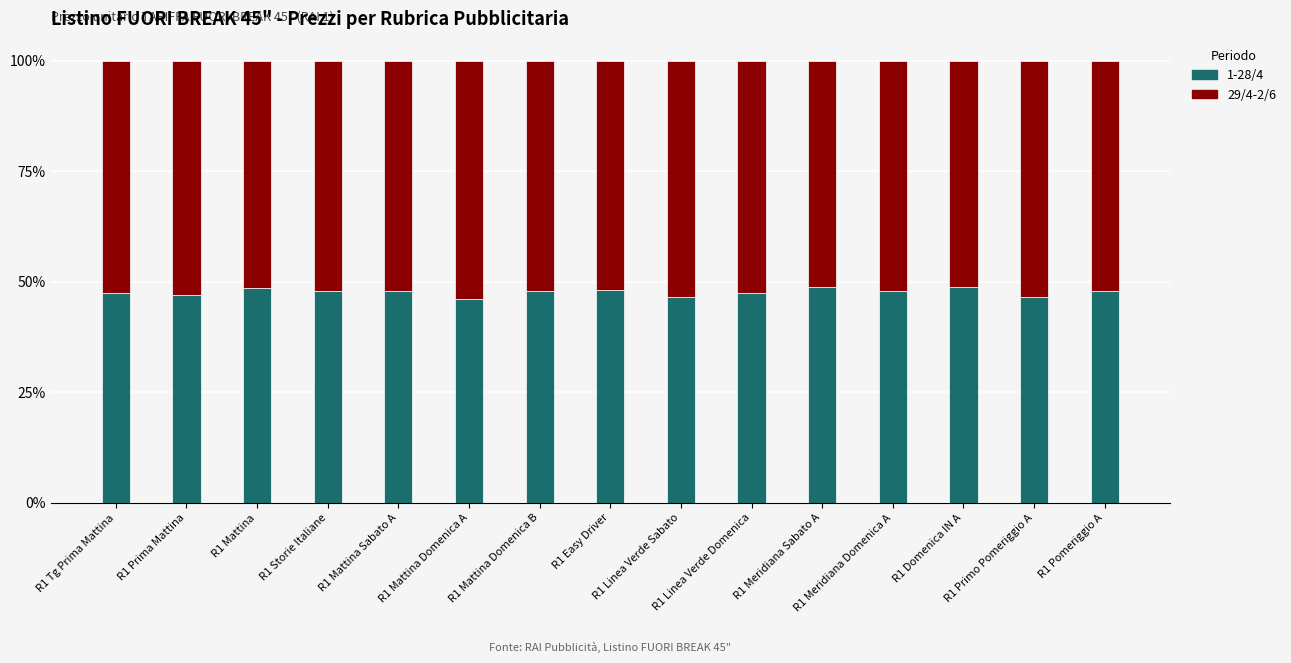

What is the total value across all series at R1 Prima Mattina?

100.0